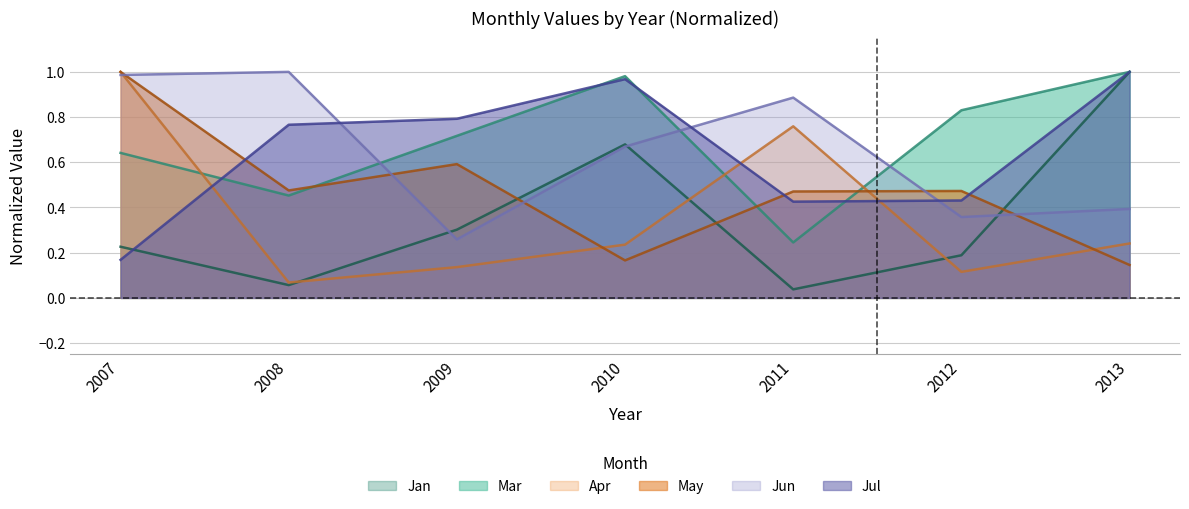

Between which two adjacent categories do Mar and May first intersect?

2008 and 2009